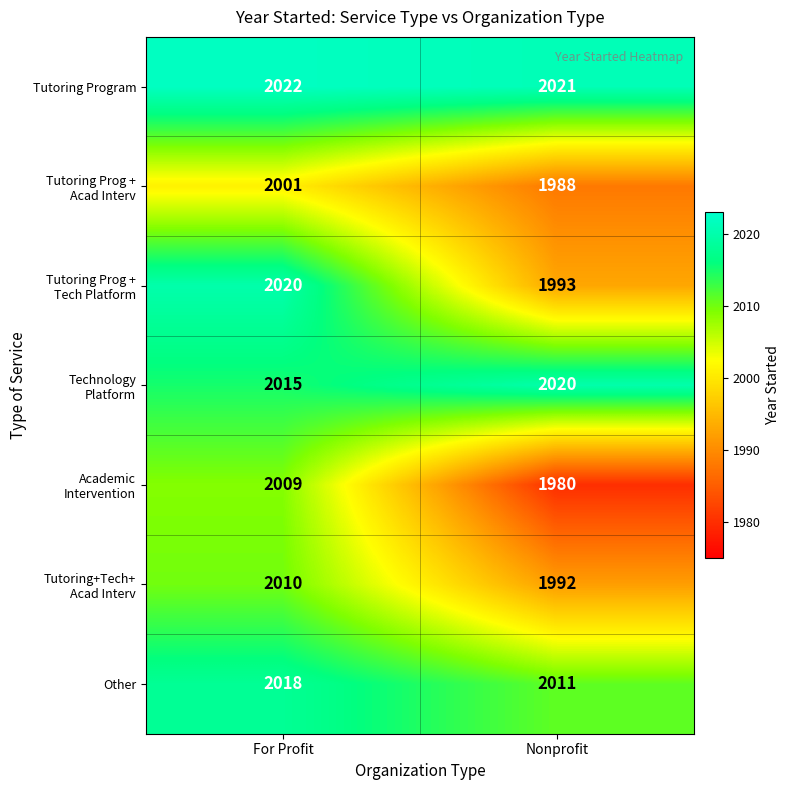

Which label corresponds to the largest value in the chart?

For Profit